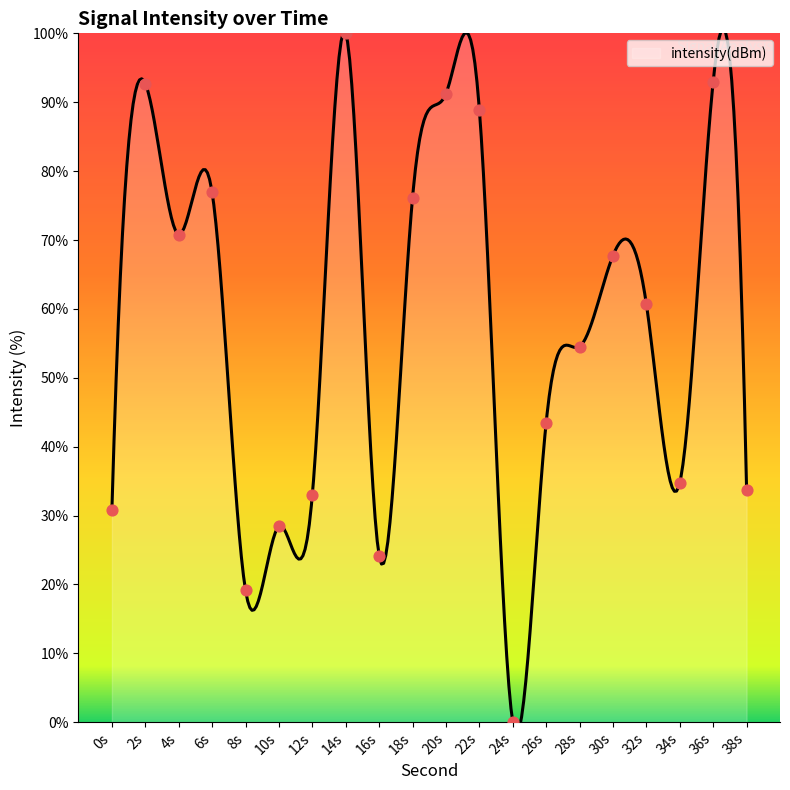

What is the change in value from 6s to 8s?

-57.7